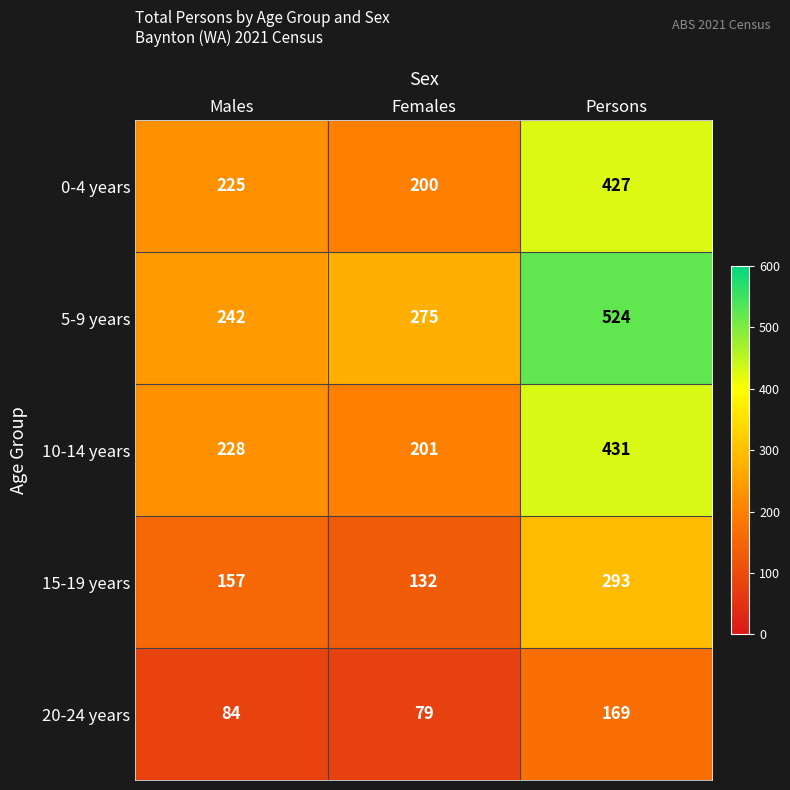

Which series has the largest total across all categories?

5-9 years